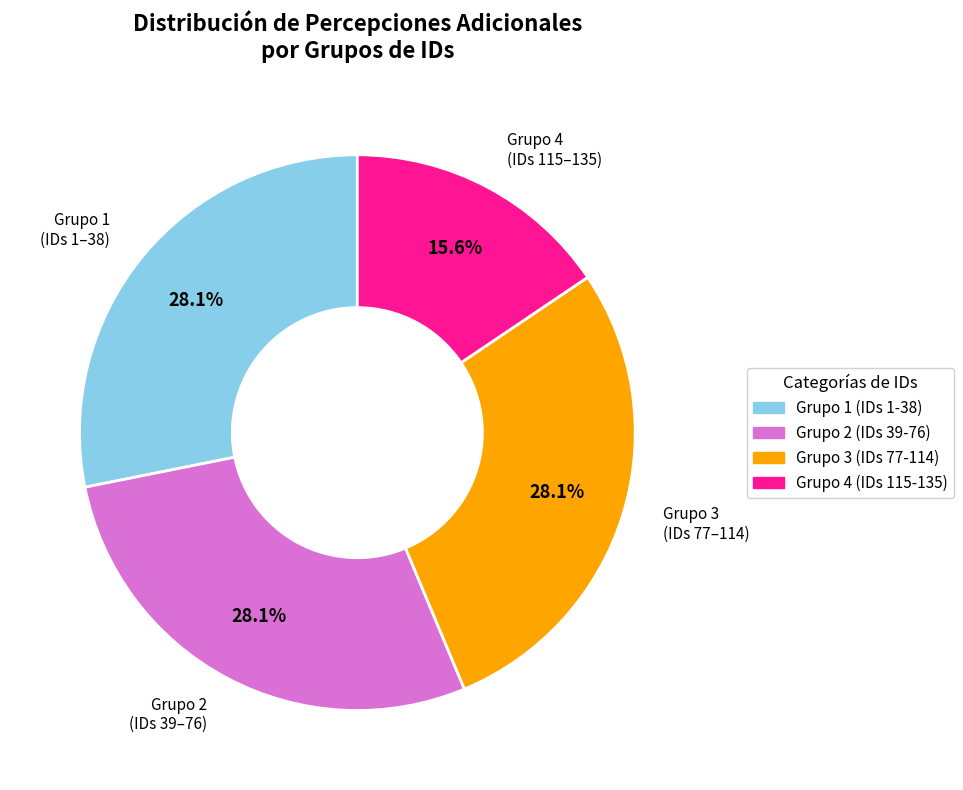

Is there a majority slice in this chart?

No